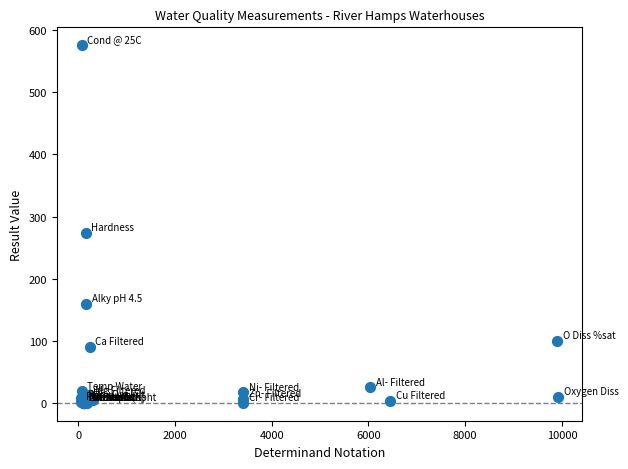

What Y value in the scatter plot is closest to 288?

274.0